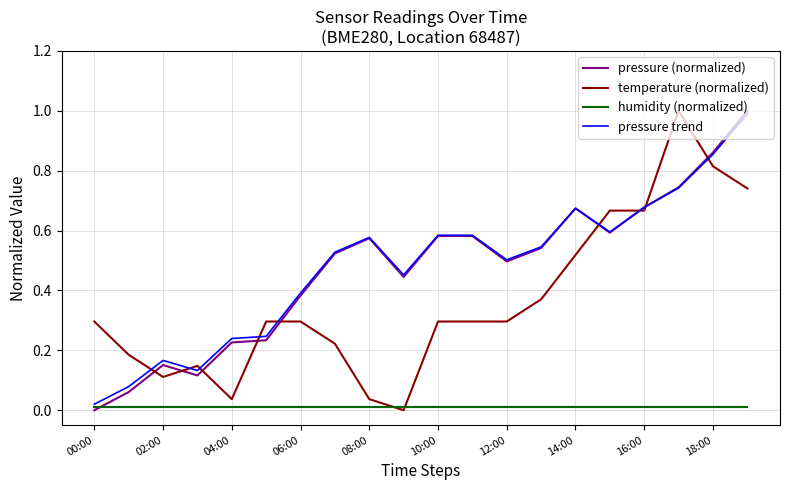

After their last crossing, which series has the higher values: pressure (normalized) or pressure trend?

pressure (normalized)